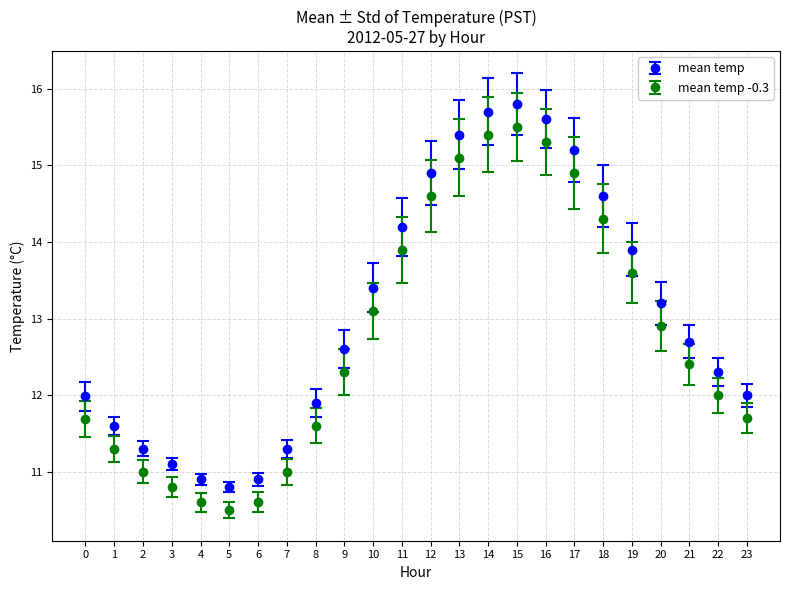

The value of mean temp -0.3 at 22 is 12.0. True or false?

True